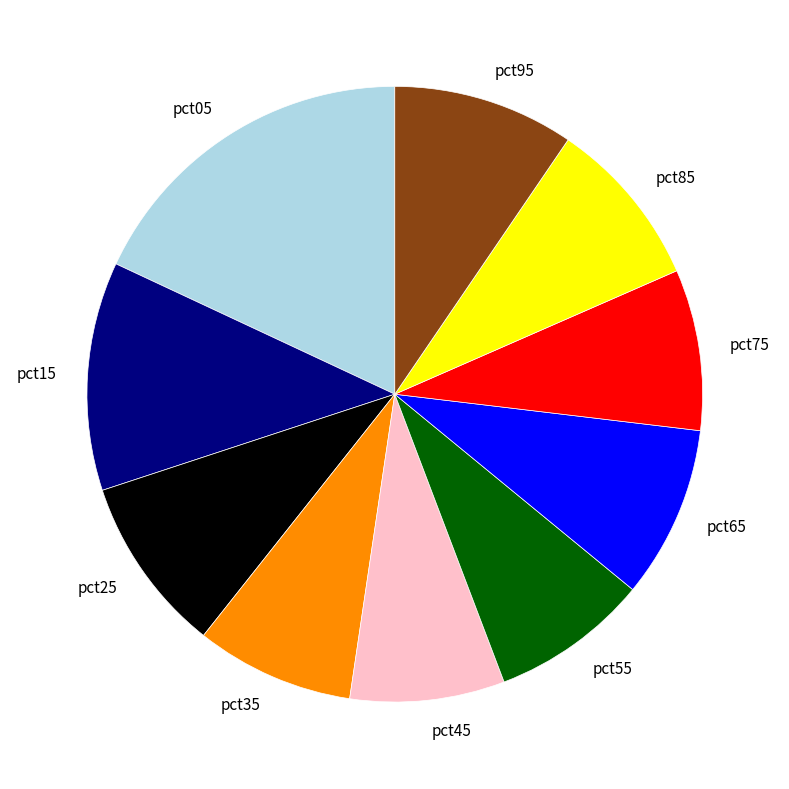

Which slice is the largest?

pct05